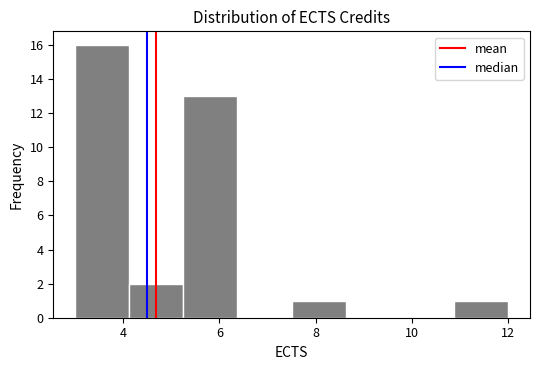

How tall is the bar that spans 3.0 to 4.2 on the x-axis? Neither the bar edges nor the heights are printed on the chart, so give them approximately, as read against the axes.

16